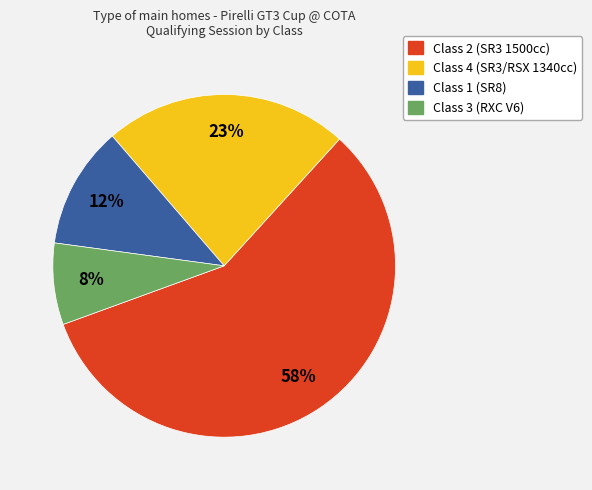

Is there any slice that represents more than half of the pie?

Yes